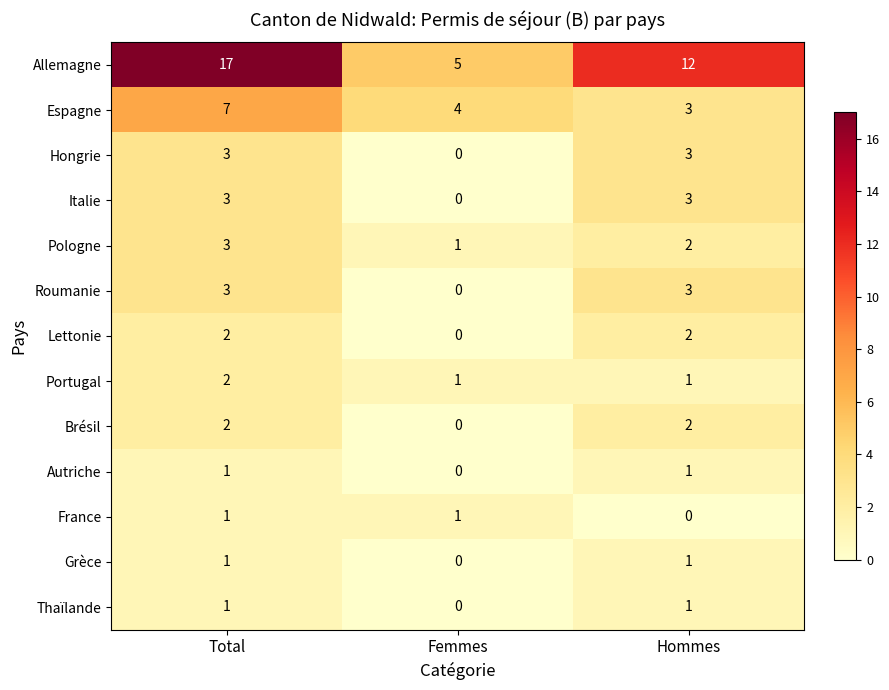

How many series are shown in this chart?

13